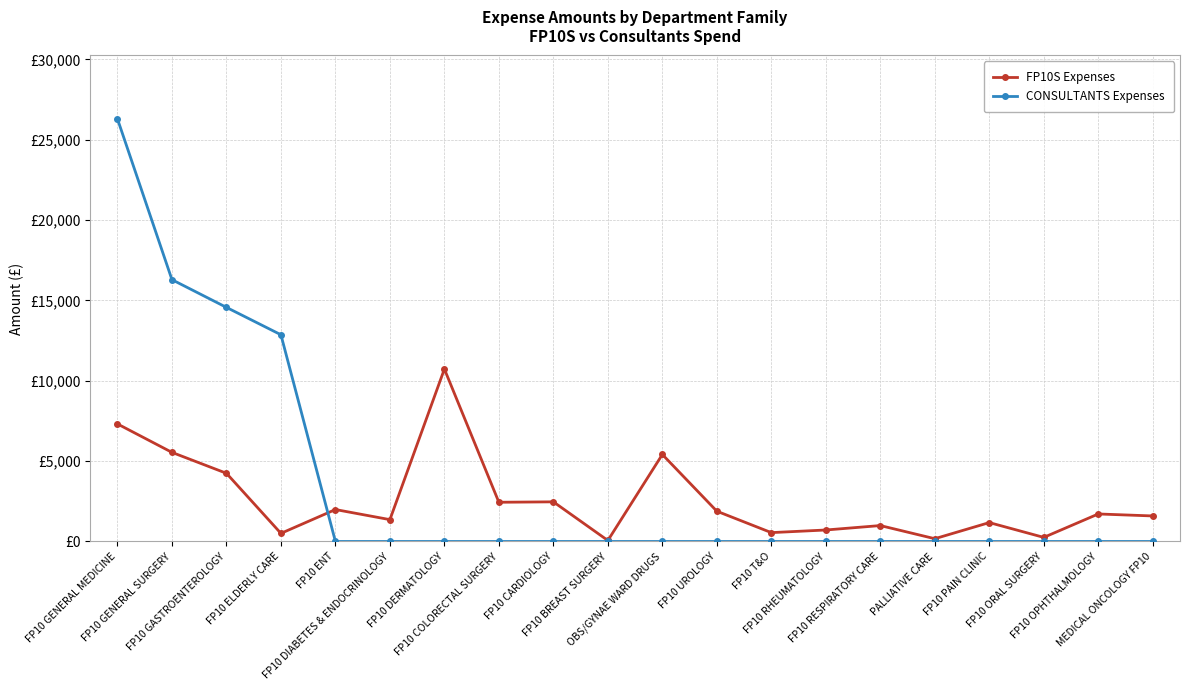

Reading right to left, what are all the values shown in this chart?

FP10S Expenses: 1589.5	1712.8	255.0	1176.5	173.8	991.2	715.6	552.3	1884.9	5413.9	63.0	2467.6	2441.3	10729.8	1360.4	1988.5	505.9	4244.1	5545.2	7315.1
CONSULTANTS Expenses: 0.0	0.0	0.0	0.0	0.0	0.0	0.0	0.0	0.0	0.0	0.0	0.0	0.0	0.0	0.0	0.0	12863.2	14566.6	16290.5	26295.0